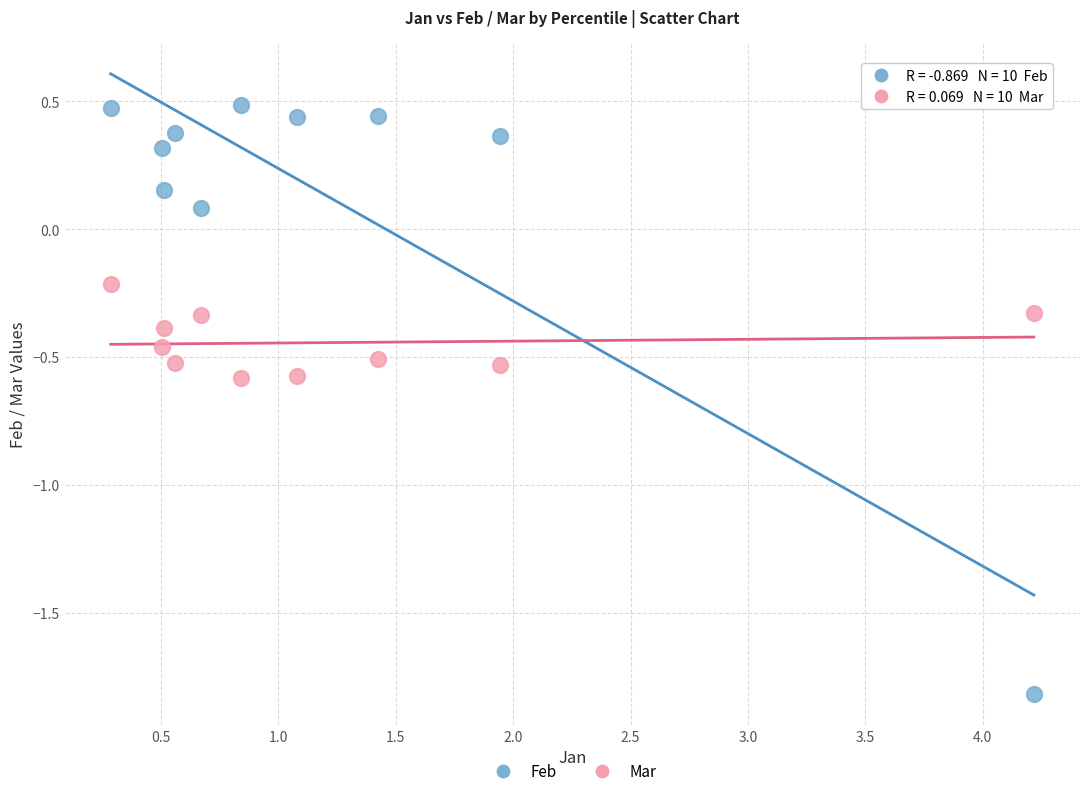

Which series has the widest spread of Y values?

Feb